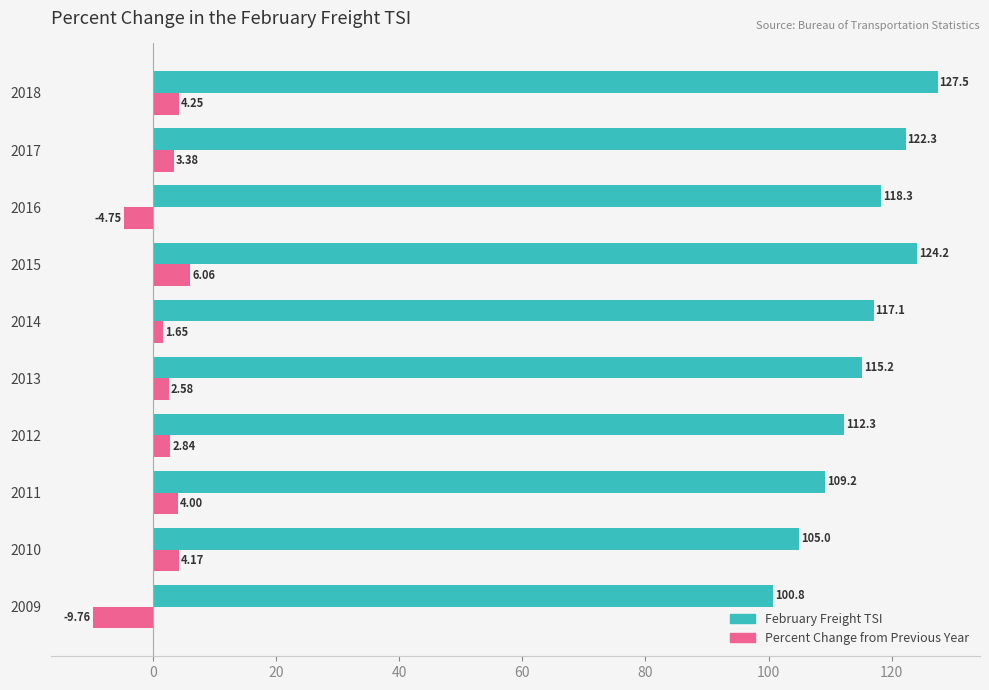

Is the value of February Freight TSI at 2015 greater than the value of Percent Change from Previous Year at 2011?

Yes